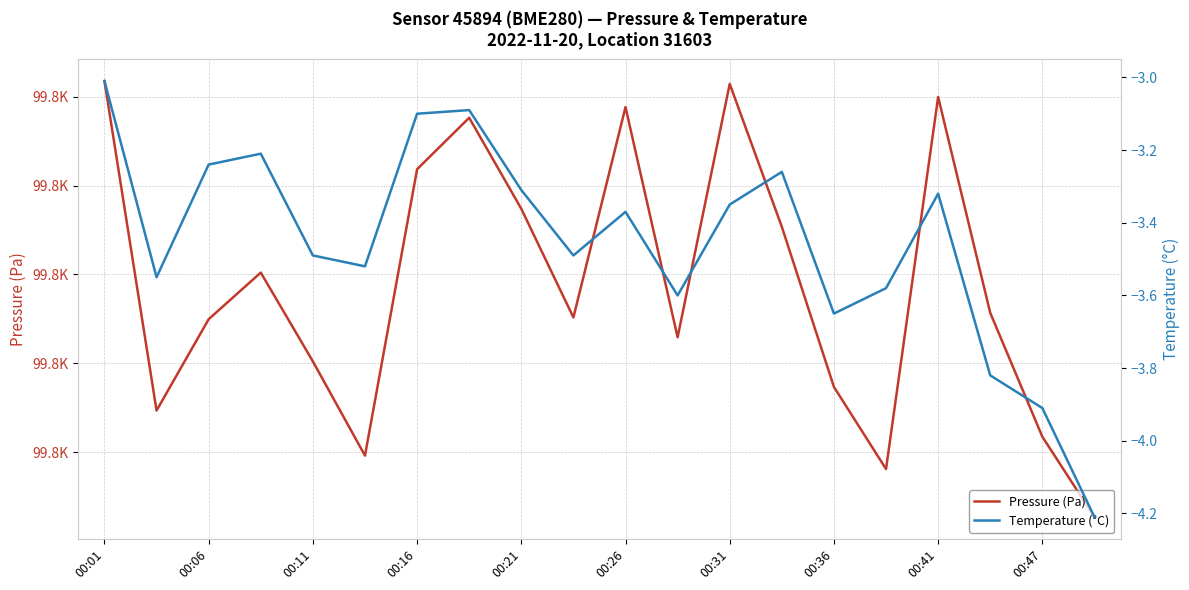

The Temperature (°C) series shows -3.6 at 00:36. True or false?

True